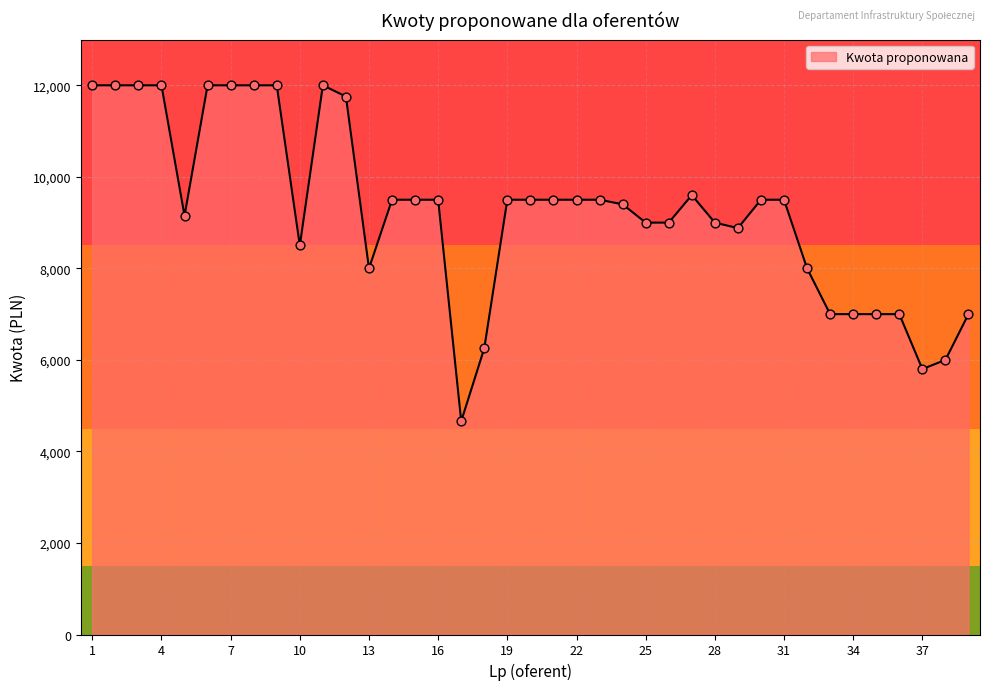

What is the minimum value shown in the chart?

4660